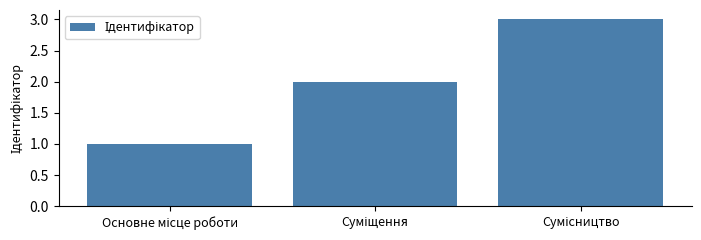

What is the greatest value displayed?

3